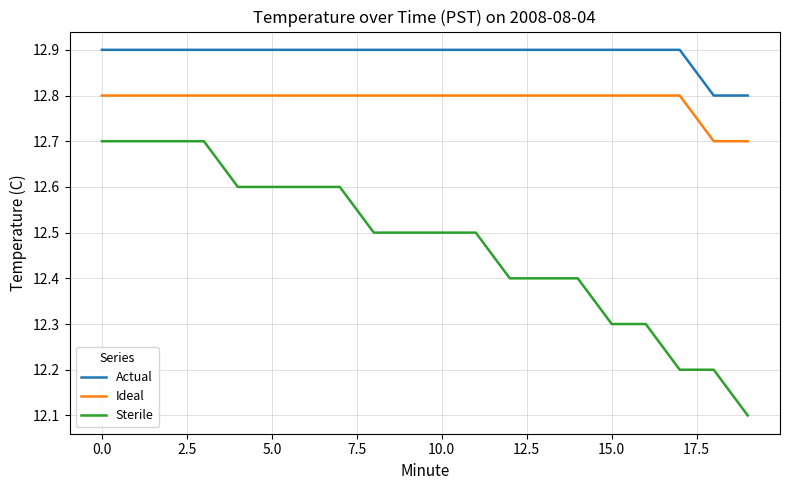

Rank the series by their average value, from lowest to highest.

Sterile, Ideal, Actual